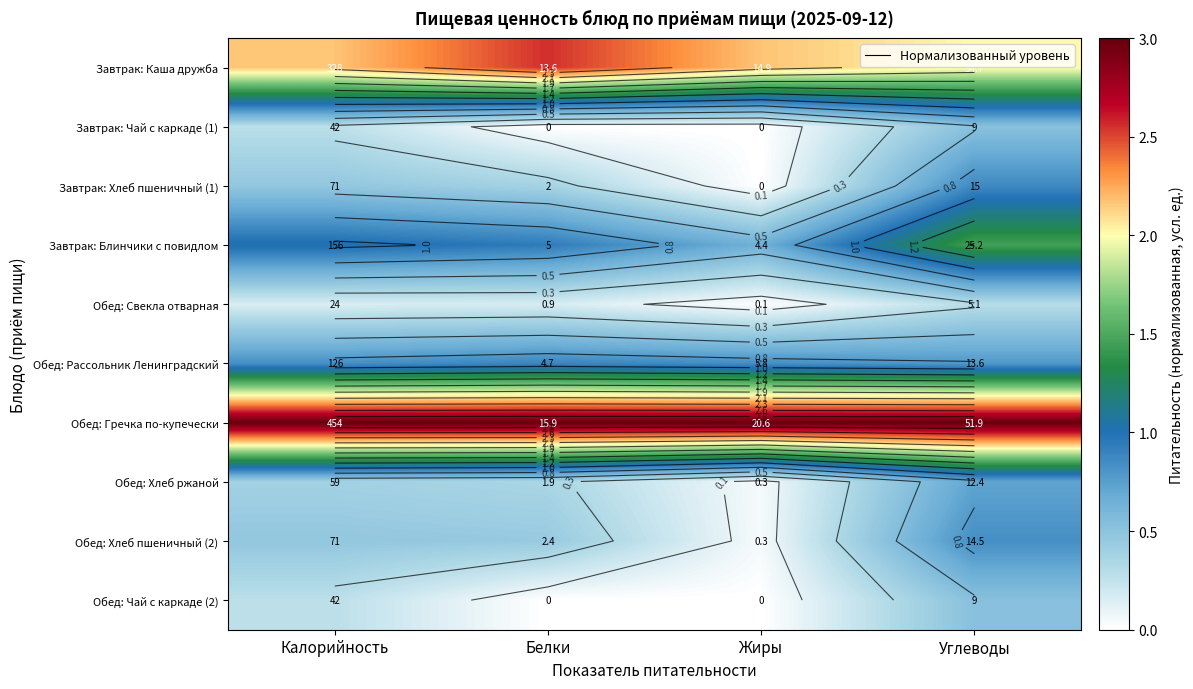

What is the difference between the Обед: Хлеб ржаной values at Калорийность and Углеводы?

0.3